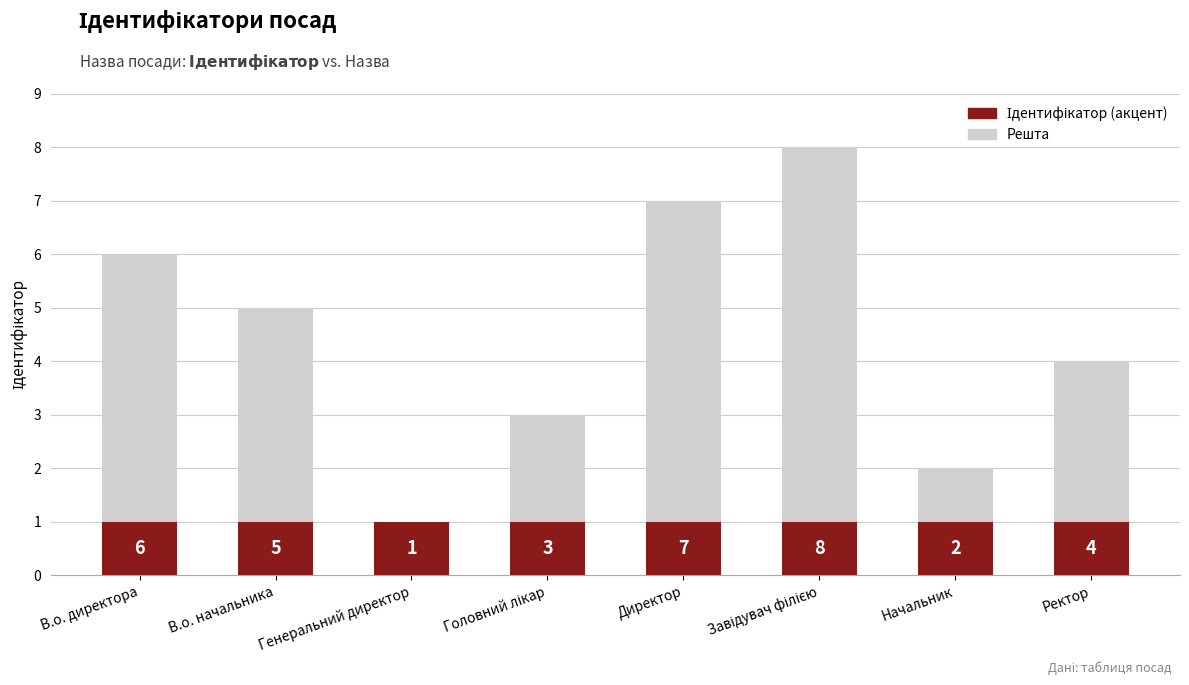

What is the total value across all series at Ректор?

4